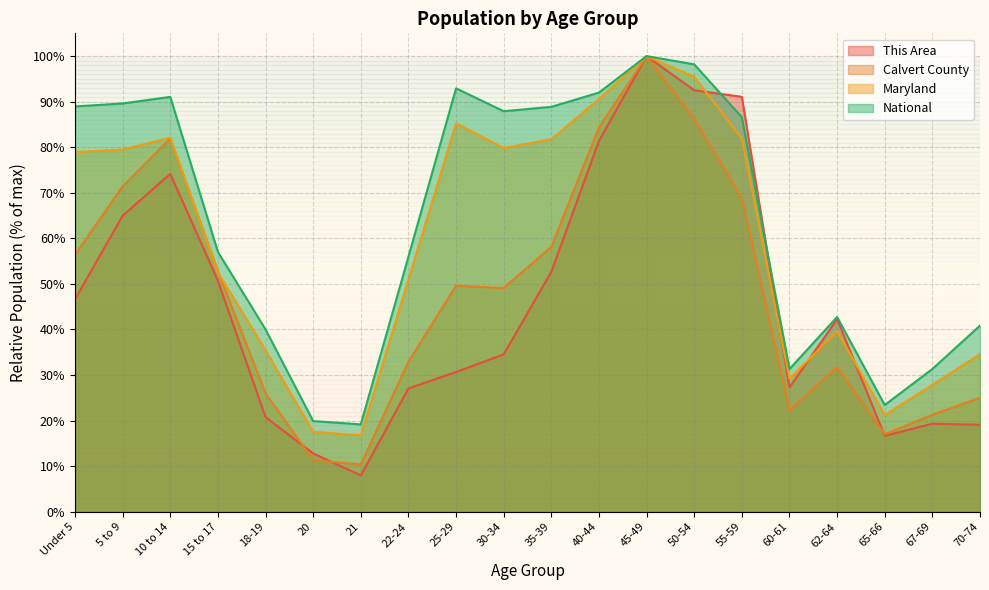

What is the total value across all series at 35-39?

281.4